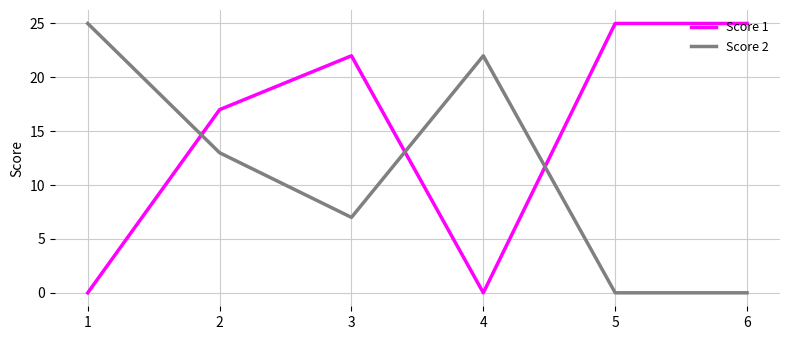

Count the Score 1 values in the range 0 to 25.

6